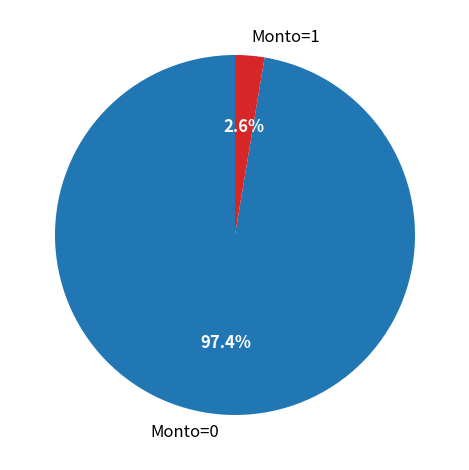

Is there a majority slice in this chart?

Yes